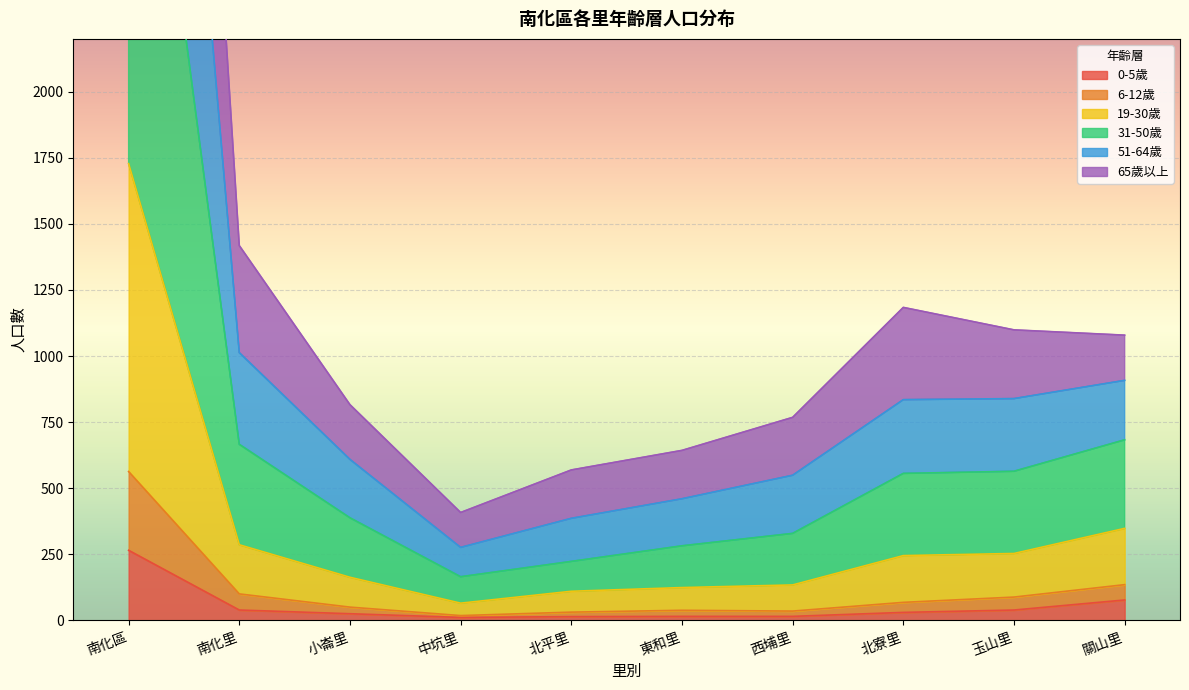

Which category has the highest value in the 0-5歲 series?

南化區